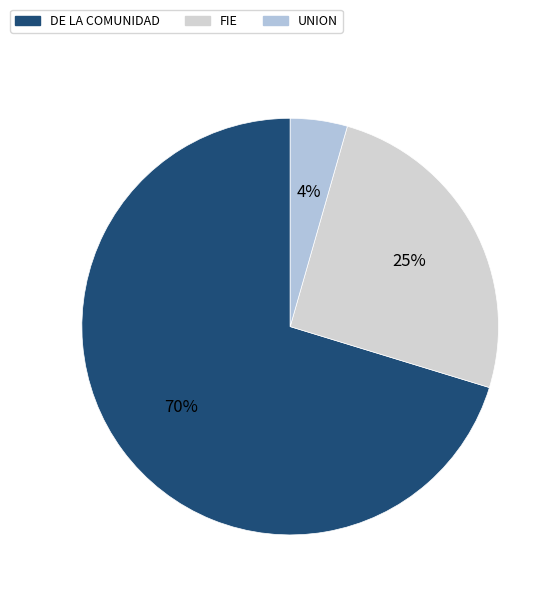

Is there a majority slice in this chart?

Yes